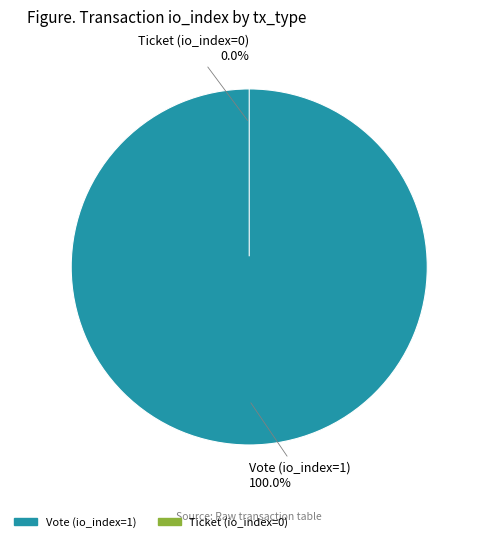

What percentage is the Vote (io_index=1) slice, to the nearest percent?

100%